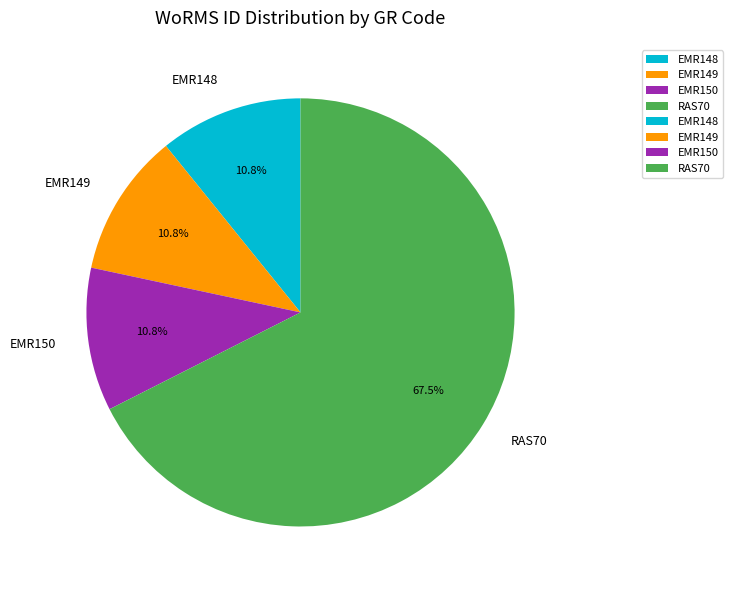

Which has a higher value, RAS70 or EMR148?

RAS70